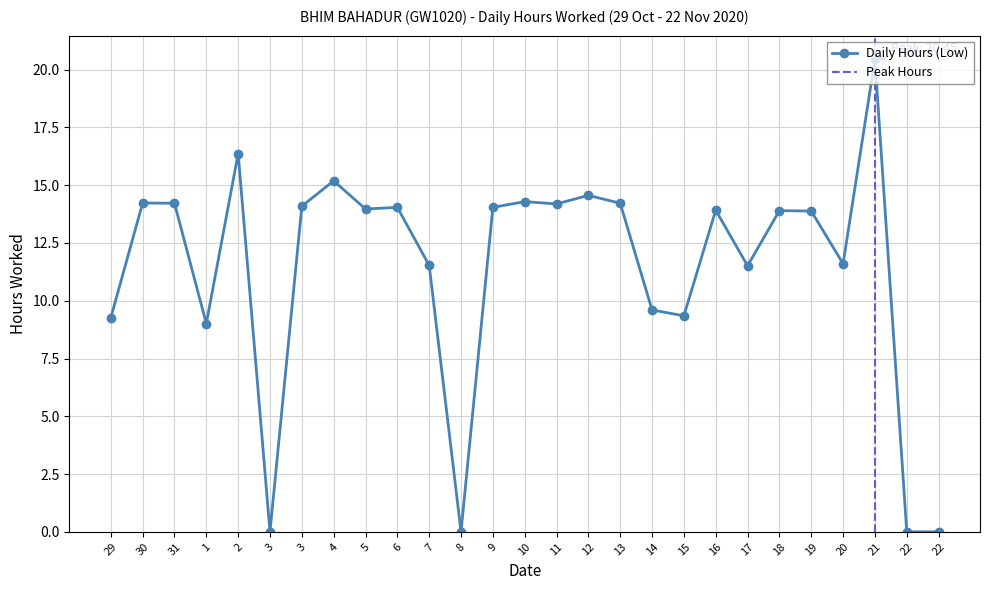

At which label is the value closest to 10?

14